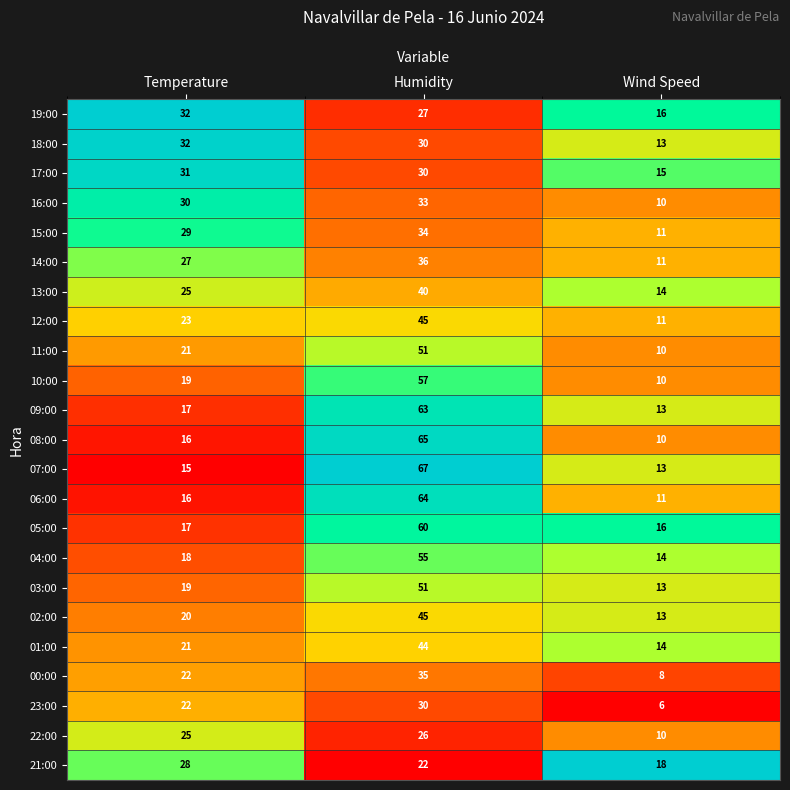

What is the total value across all series at Temperature?

525